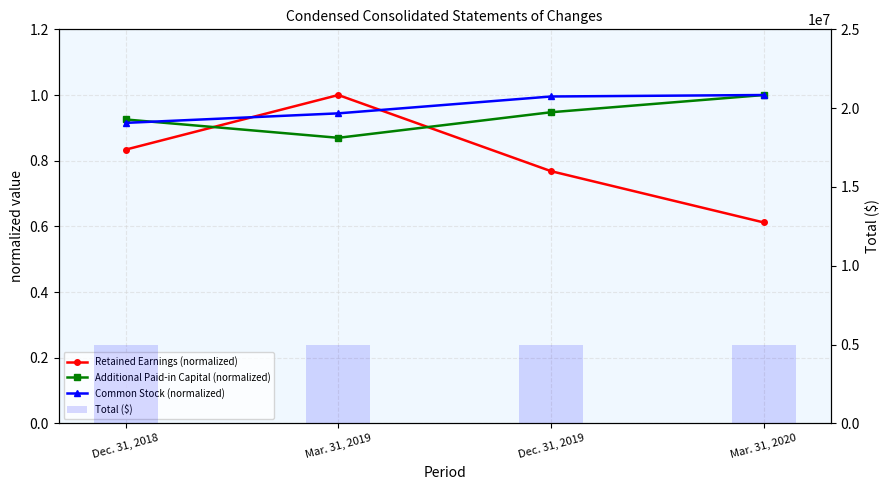

True or false: Common Stock (normalized) has a value of 0.9 at Mar. 31, 2019.

True